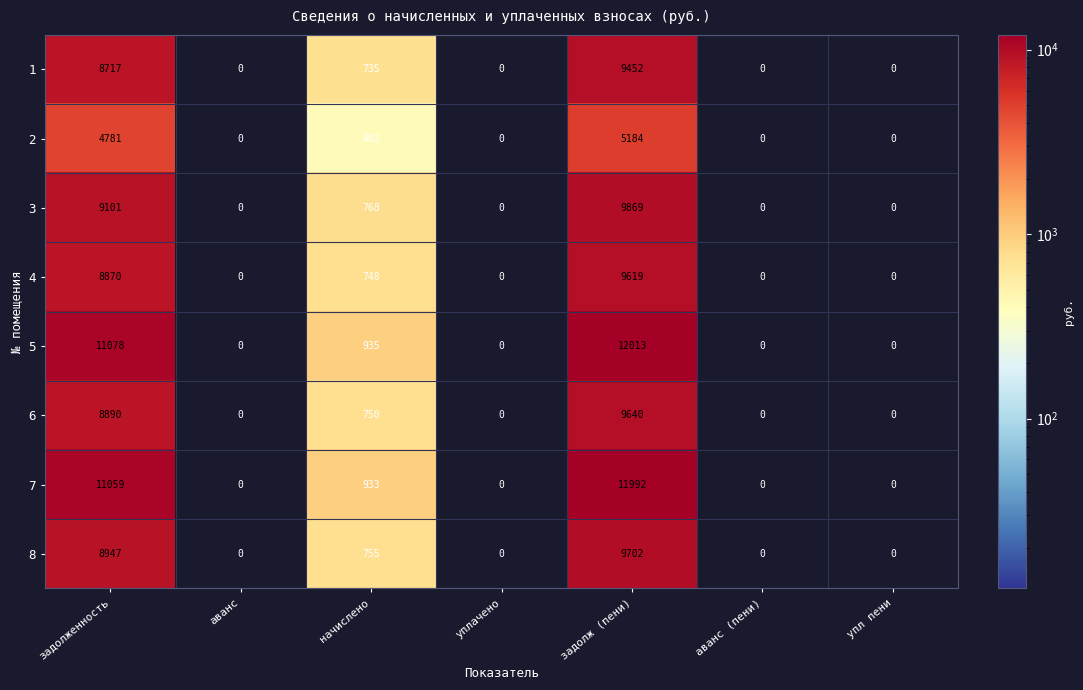

At начислено, list the series in order from smallest to largest.

2, 1, 4, 6, 8, 3, 7, 5